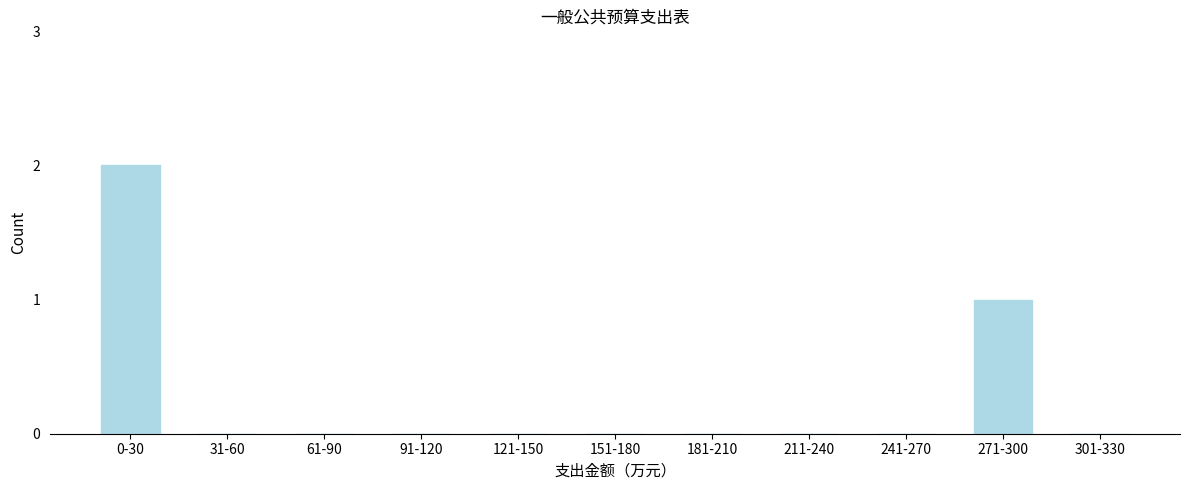

Reading left to right, extract all data points from this chart.

0-30=2	31-60=0	61-90=0	91-120=0	121-150=0	151-180=0	181-210=0	211-240=0	241-270=0	271-300=1	301-330=0